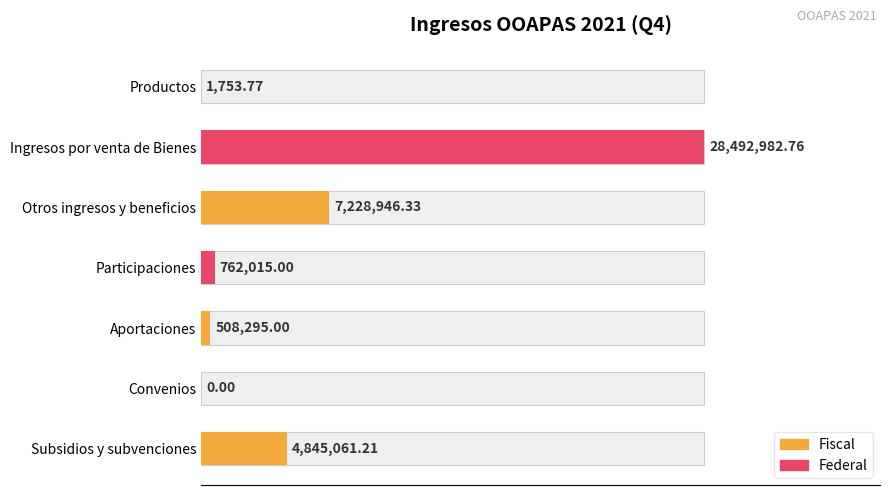

Reading left to right, list all the values displayed in this chart.

1753.8	28492982.8	7228946.3	762015.0	508295.0	0.0	4845061.2